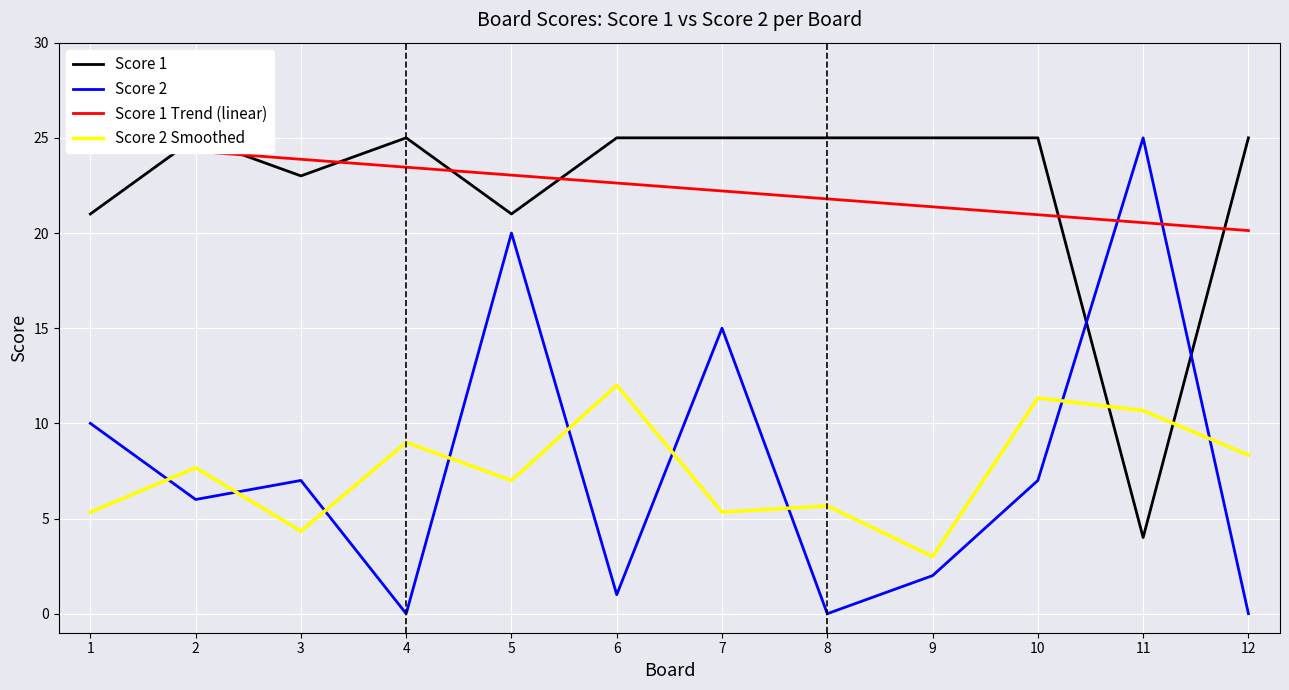

Reading left to right, transcribe all the data shown in this chart.

Score 1: 1=21.0	2=25.0	3=23.0	4=25.0	5=21.0	6=25.0	7=25.0	8=25.0	9=25.0	10=25.0	11=4.0	12=25.0
Score 2: 1=10.0	2=6.0	3=7.0	4=0.0	5=20.0	6=1.0	7=15.0	8=0.0	9=2.0	10=7.0	11=25.0	12=0.0
Score 1 Trend (linear): 1=24.7	2=24.3	3=23.9	4=23.5	5=23.0	6=22.6	7=22.2	8=21.8	9=21.4	10=21.0	11=20.5	12=20.1
Score 2 Smoothed: 1=5.3	2=7.7	3=4.3	4=9.0	5=7.0	6=12.0	7=5.3	8=5.7	9=3.0	10=11.3	11=10.7	12=8.3